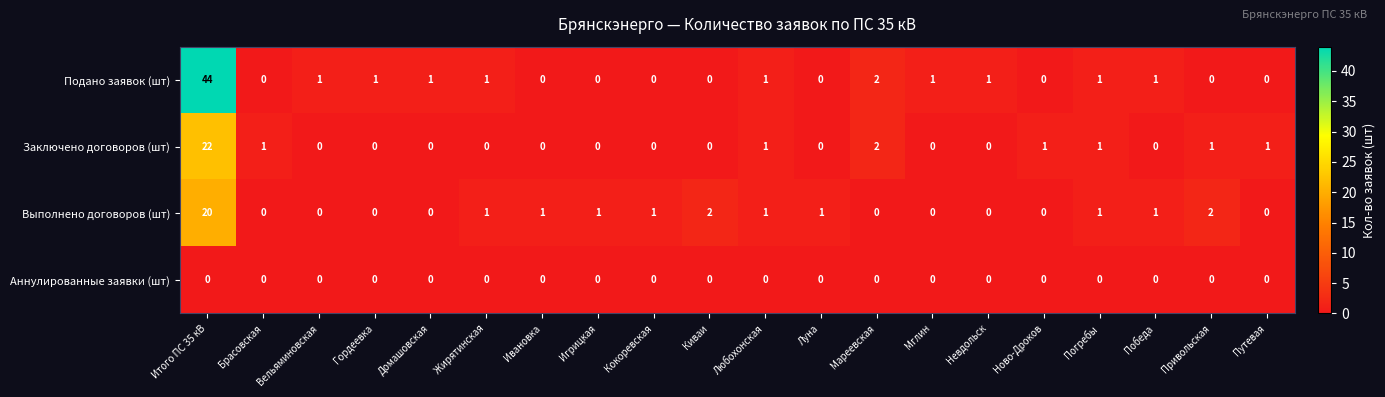

What is the highest value of the Выполнено договоров (шт) series?

20